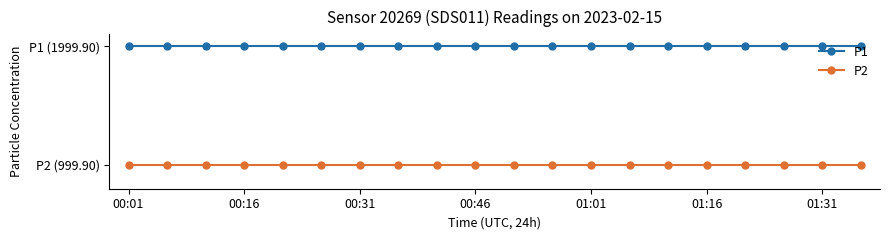

What are all the series names shown in the legend?

P1, P2